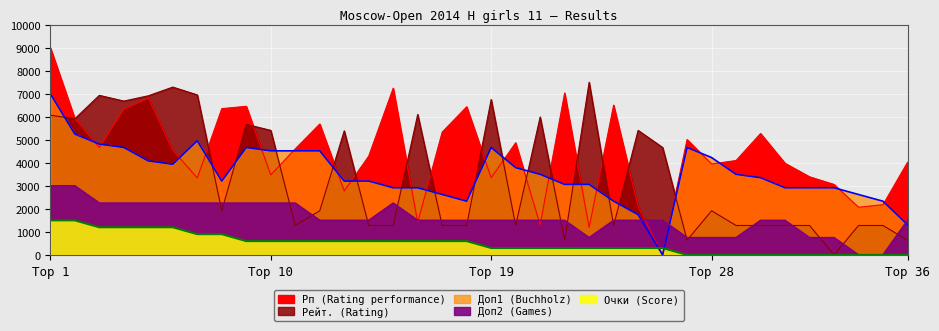

What is the value of the Доп2 point at the 13th from the left?

1500.0